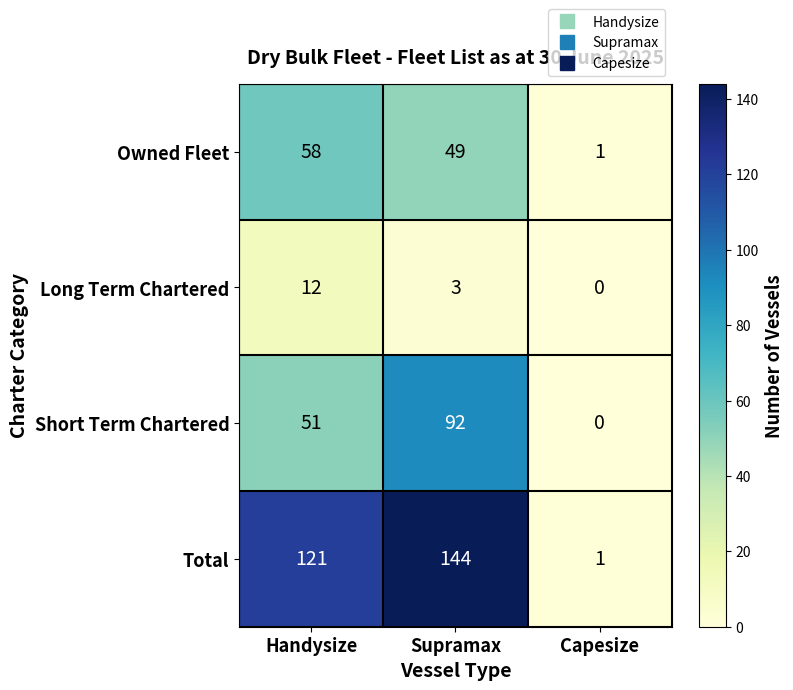

Is it true that Long Term Chartered equals 12 at Handysize?

True